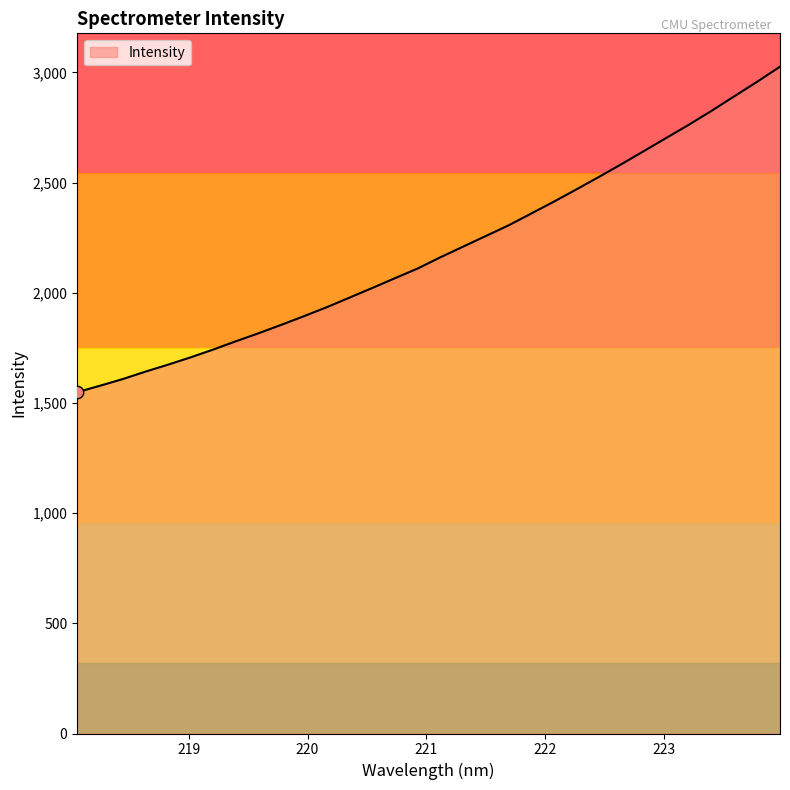

Approximately how many times larger is the value at 223.0264 compared to 223.5987?

0.9